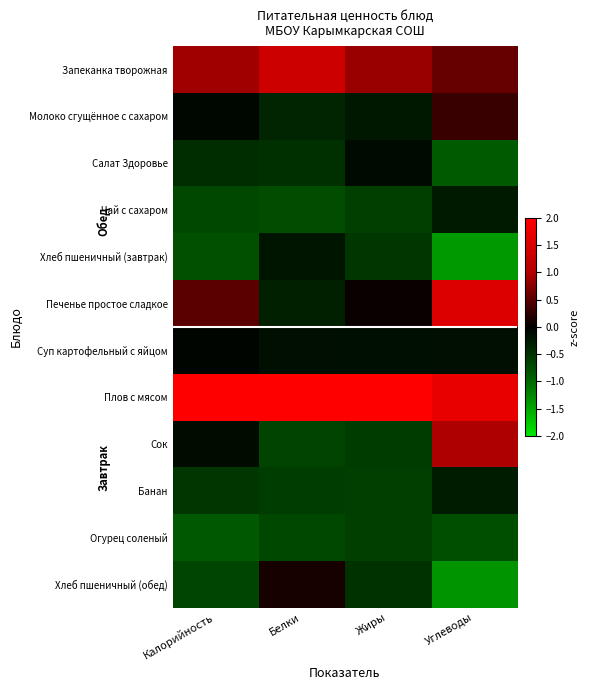

Between Калорийность and Белки, which series saw the biggest shift?

Печенье простое сладкое